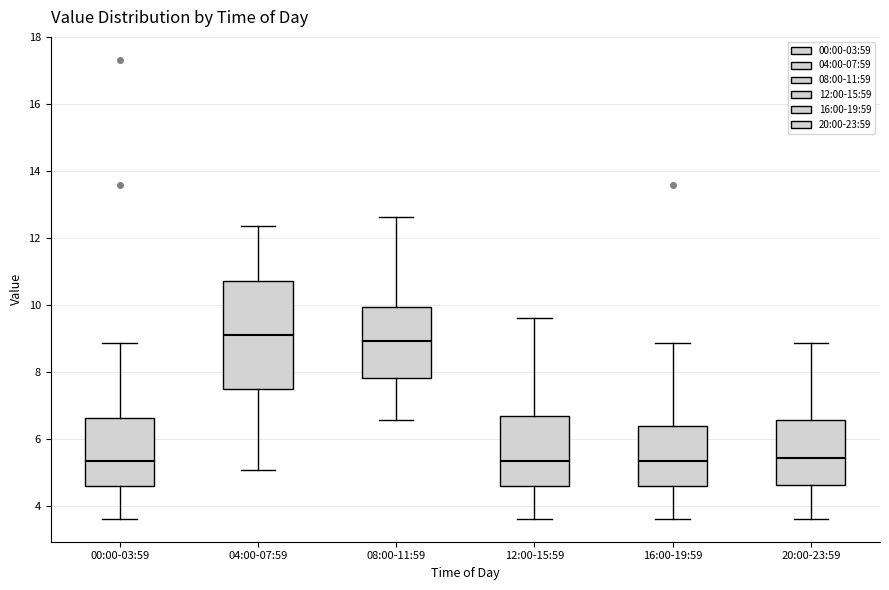

Reading left to right, read every box against the y-axis: the position of its median line, the range the box covers, and the ends of its whiskers. The values are not printed on the chart, so give them approximately, as read against the axis.

00:00-03:59: median 5.4, box 4.6 to 6.6, whiskers 3.6 to 8.8
04:00-07:59: median 9.2, box 7.4 to 10.8, whiskers 5.2 to 12.4
08:00-11:59: median 9.0, box 7.8 to 10.0, whiskers 6.6 to 12.6
12:00-15:59: median 5.4, box 4.6 to 6.8, whiskers 3.6 to 9.6
16:00-19:59: median 5.4, box 4.6 to 6.4, whiskers 3.6 to 8.8
20:00-23:59: median 5.4, box 4.6 to 6.6, whiskers 3.6 to 8.8